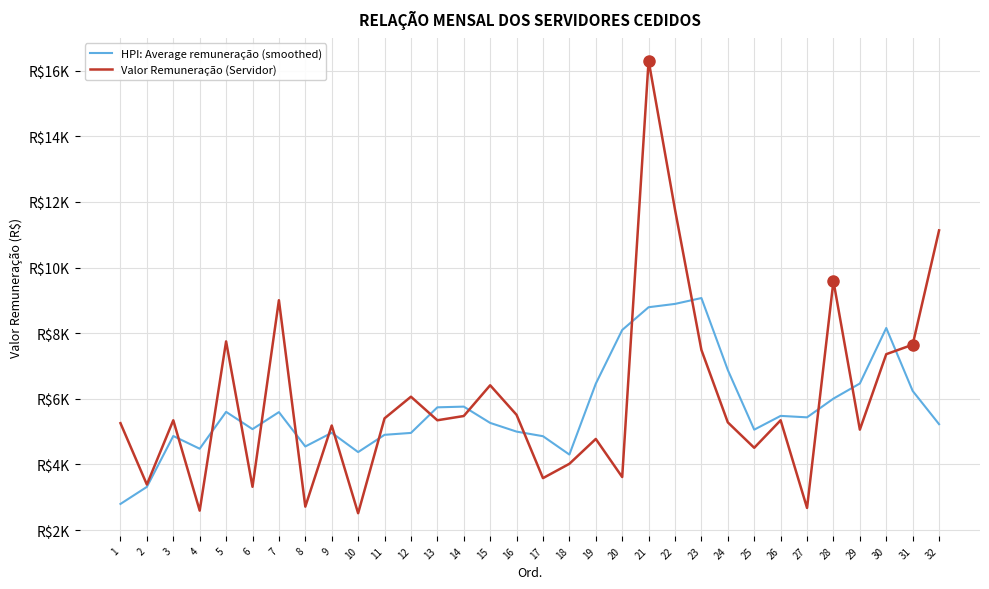

What are all the series names shown in the legend?

HPI: Average remuneração (smoothed), Valor Remuneração (Servidor)